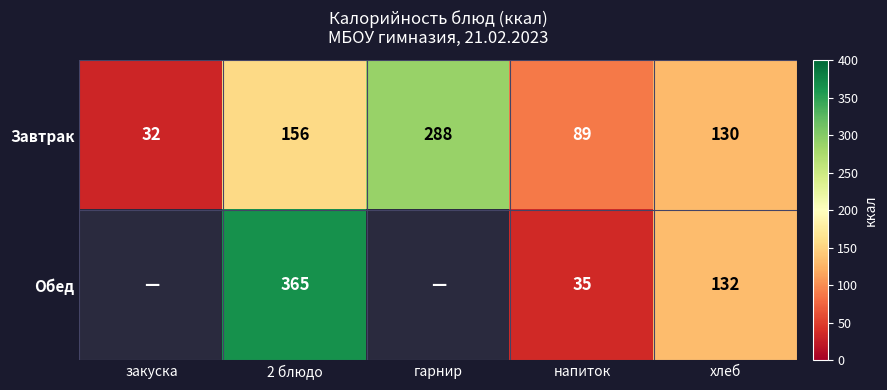

At which category does the chart reach its minimum across all series?

закуска